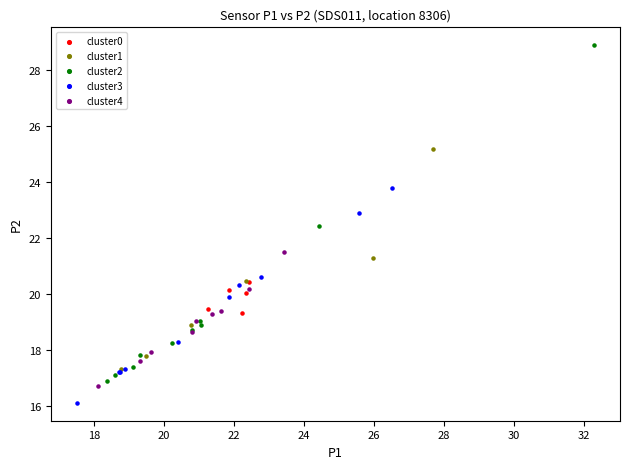

What are all the series names shown in the legend?

cluster0, cluster1, cluster2, cluster3, cluster4